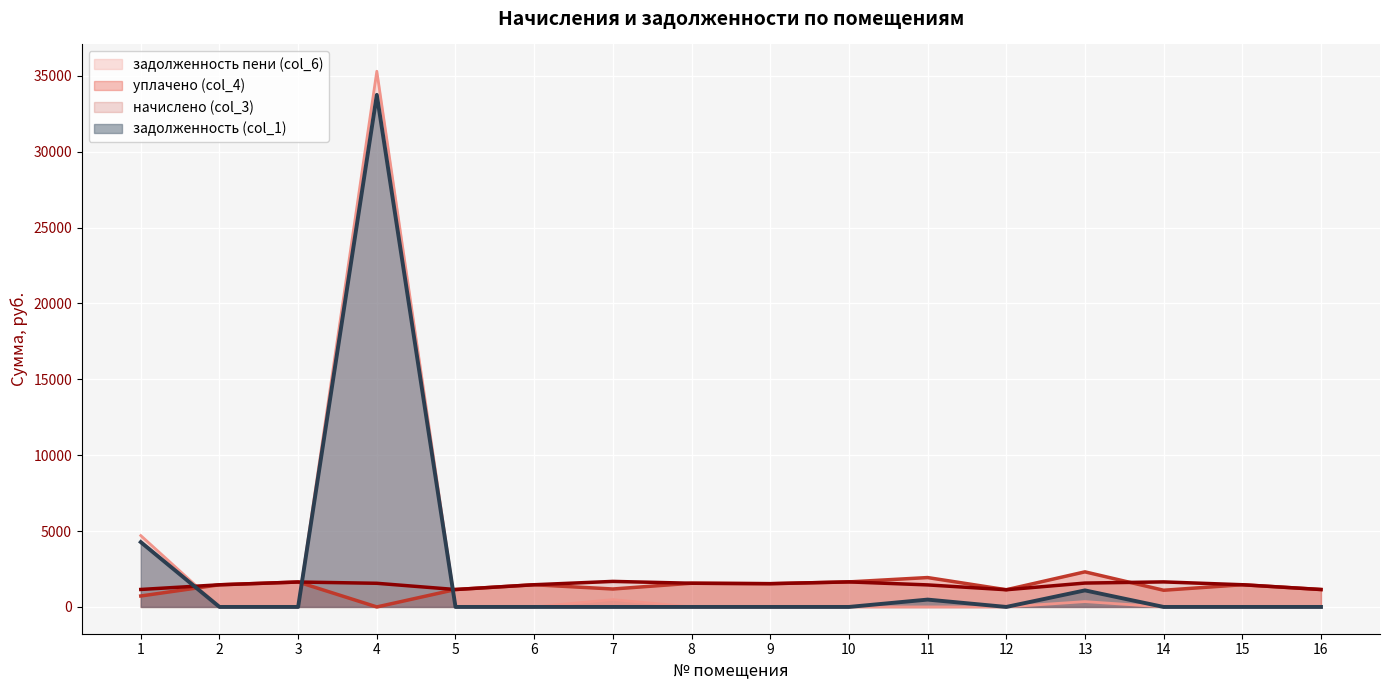

Which category has the highest value across all series?

4